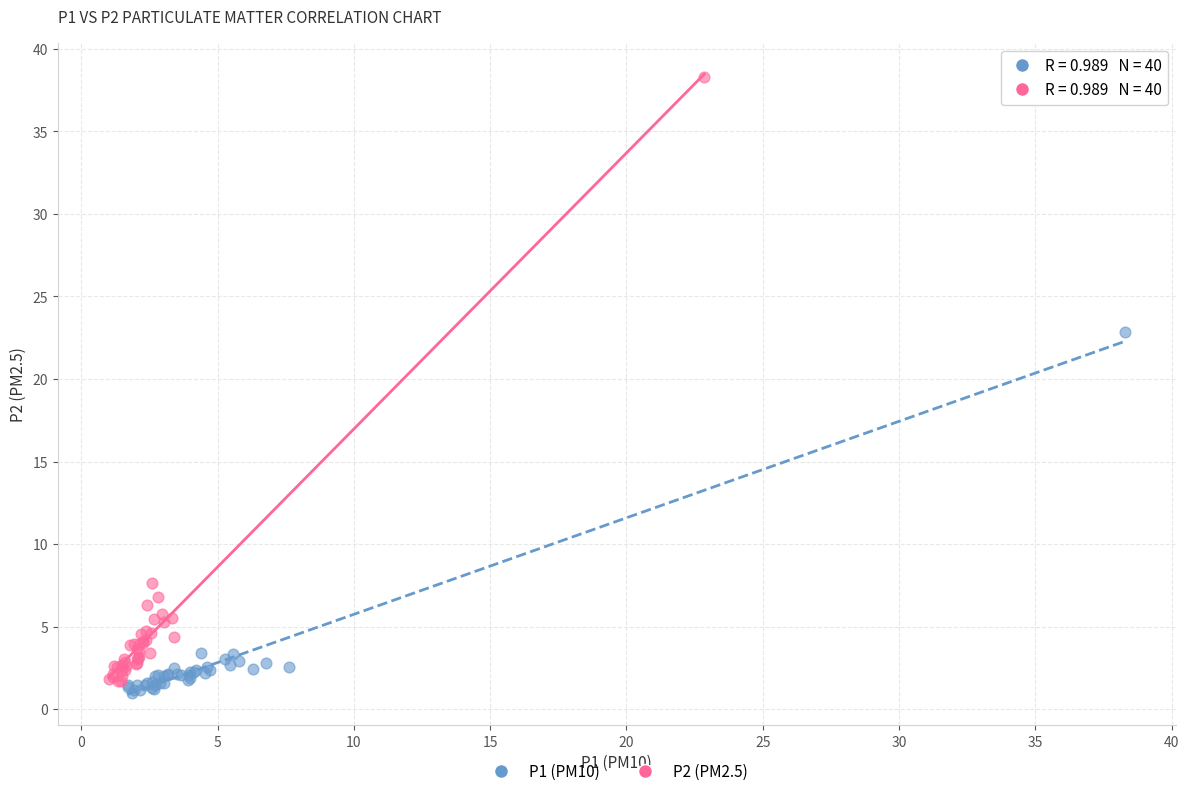

Which series reaches the maximum Y coordinate?

P2 (PM2.5)